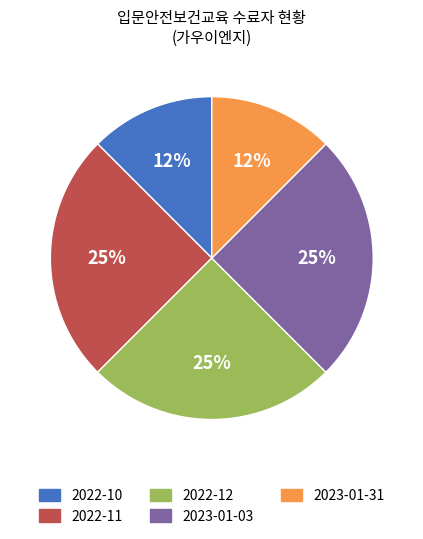

To the nearest percent, what is the average slice percentage?

20%